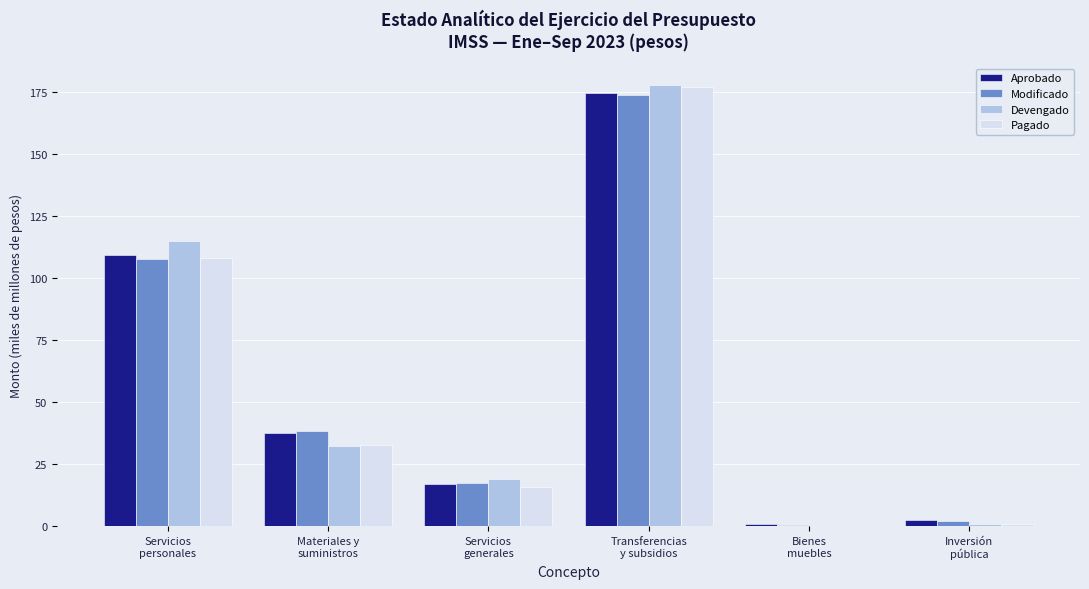

What is the highest value of the Aprobado series?

174.3